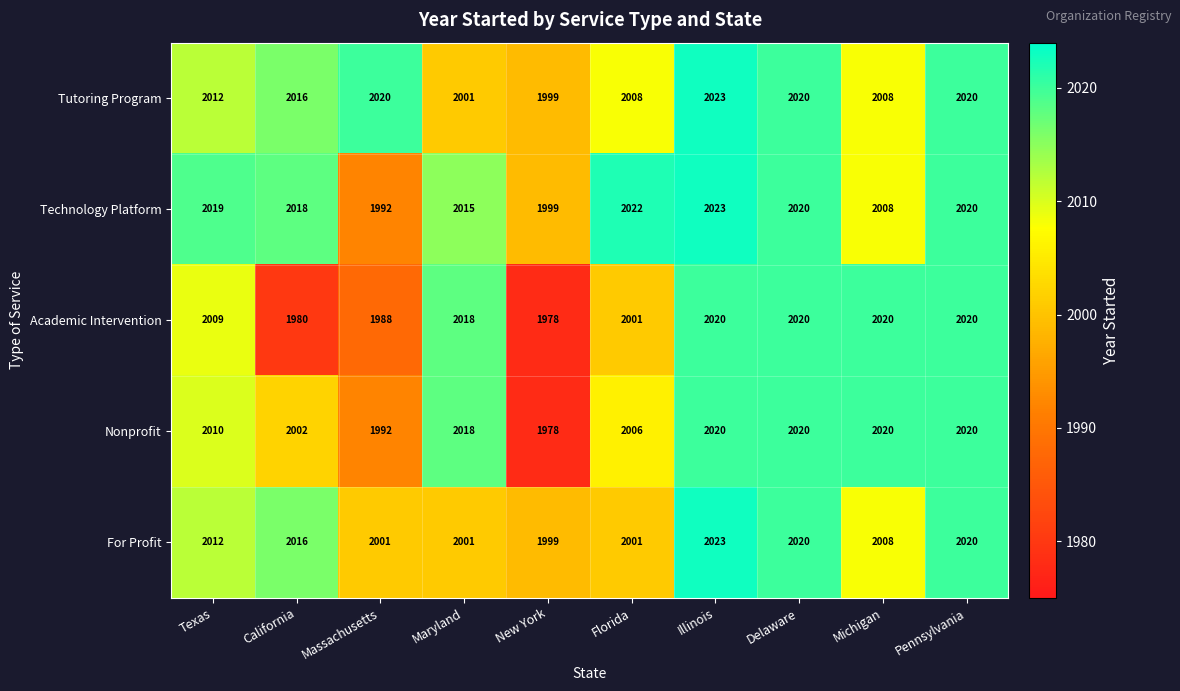

At which category is the sum across all series the highest?

Illinois